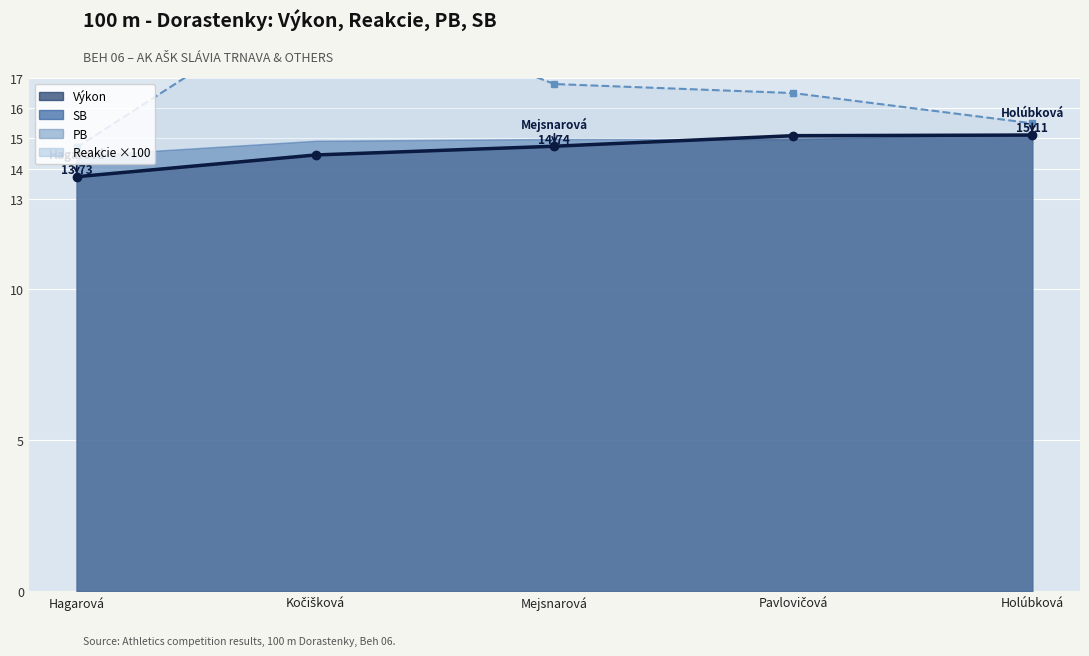

How many data points in Reakcie are less than 16?

2